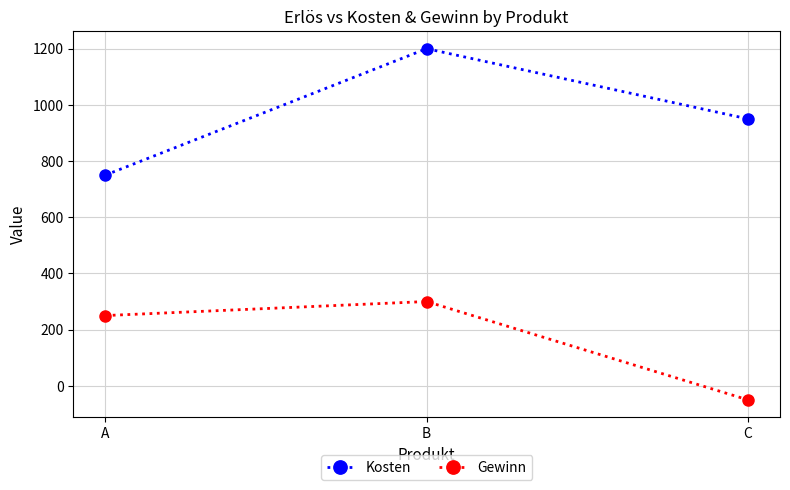

What are all the series names shown in the legend?

Kosten, Gewinn